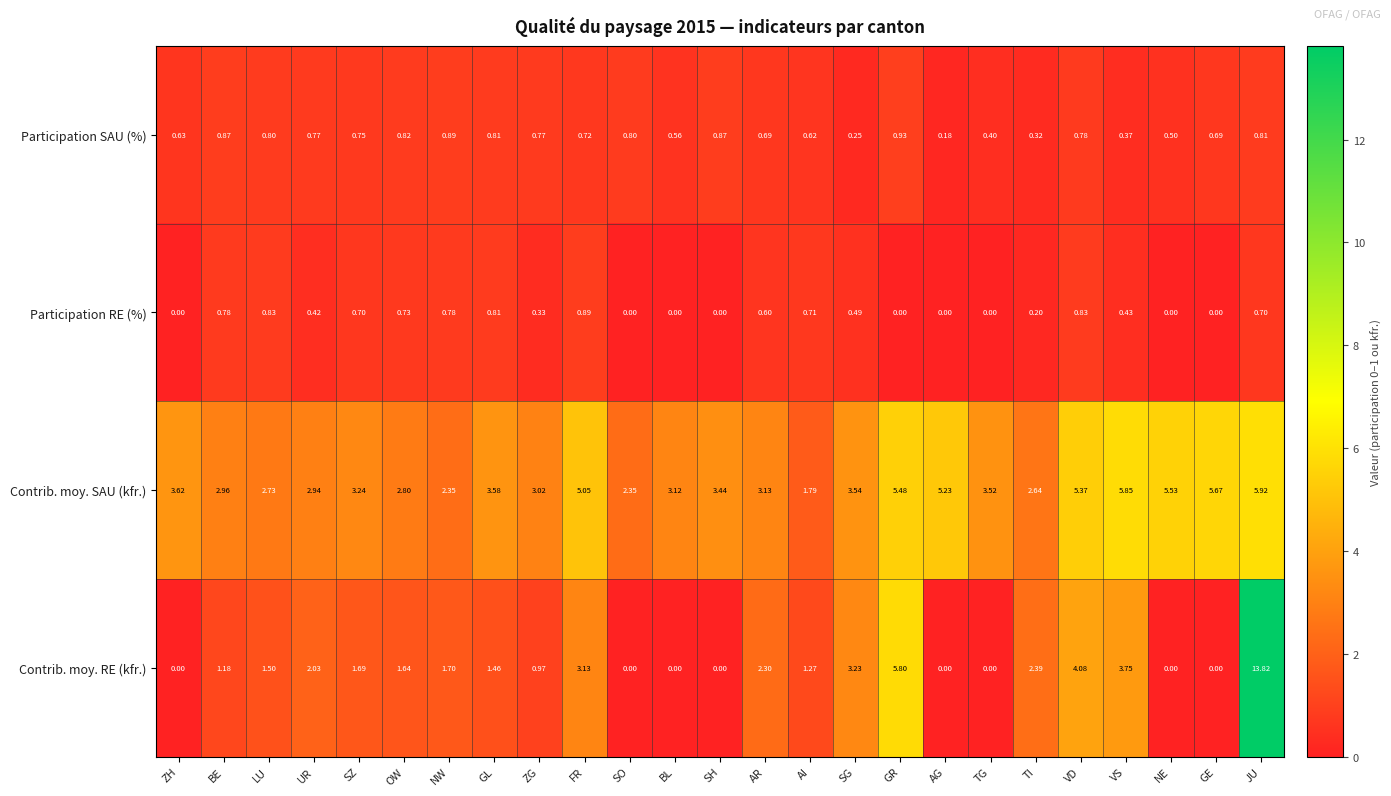

Which series changed the most between BE and NW?

Contrib. moy. SAU (kfr.)